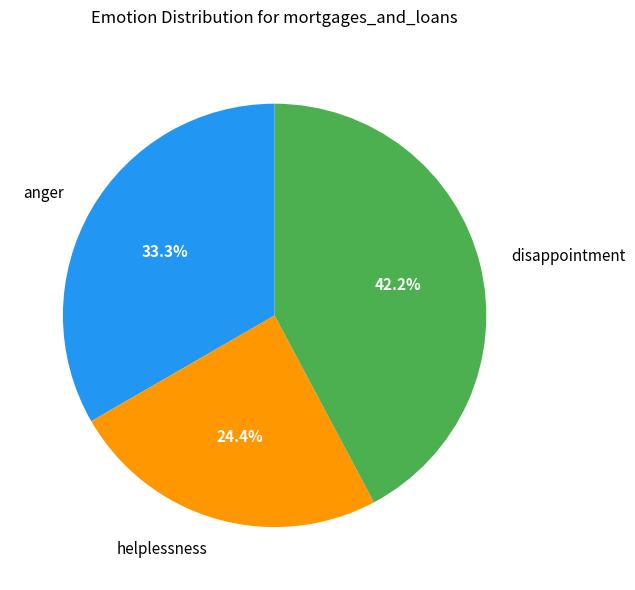

Between disappointment and helplessness, which is larger?

disappointment